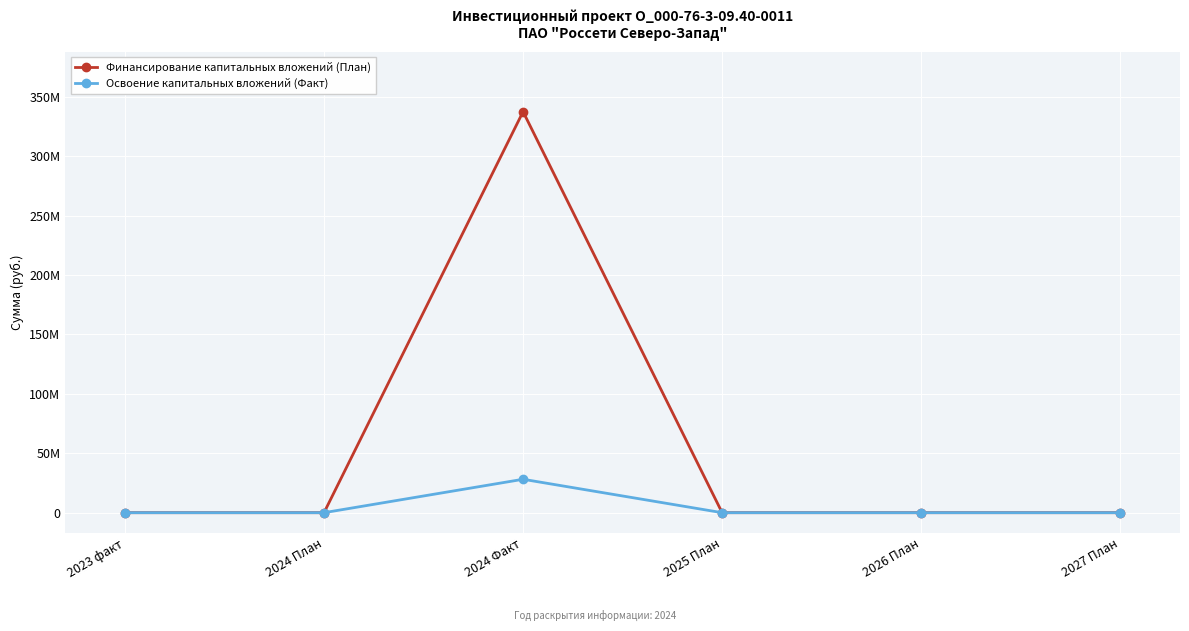

List the labels in order of Финансирование капитальных вложений (План) value, smallest first.

2023 факт, 2024 План, 2025 План, 2026 План, 2027 План, 2024 Факт